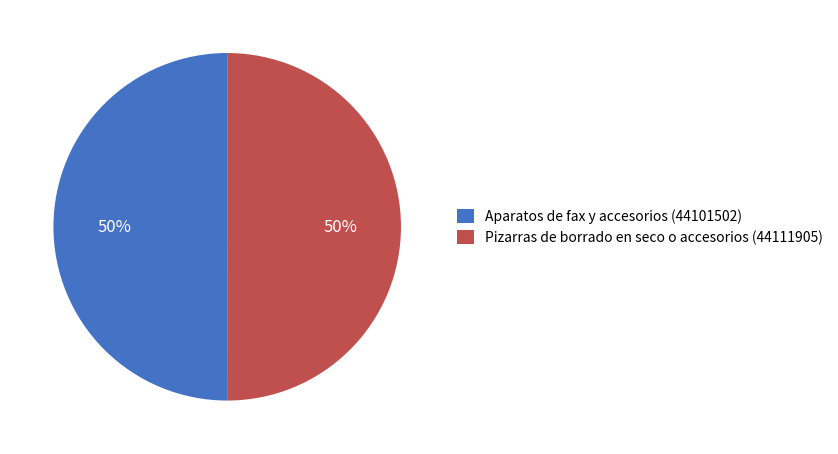

Do Aparatos de fax y accesorios and Pizarras de borrado en seco o accesorios together represent more than half of the pie?

Yes